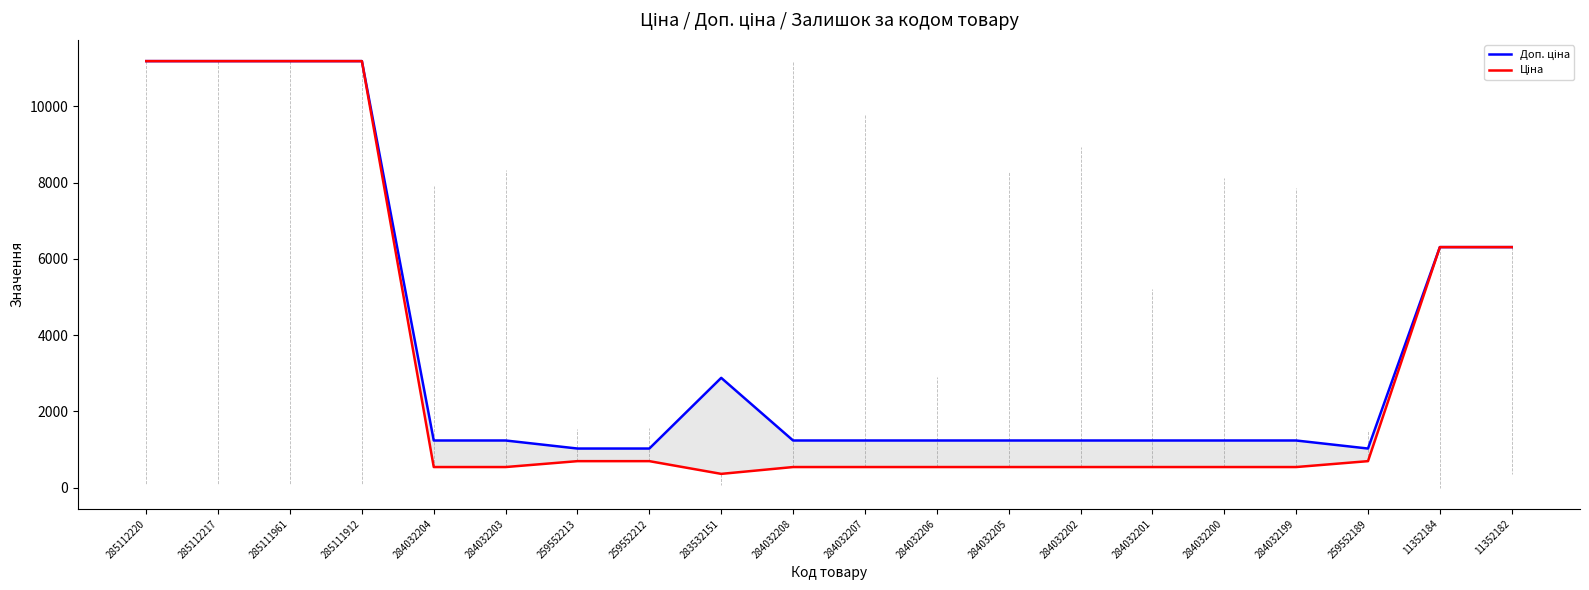

True or false: Ціна has a value of 693.7 at 259552212.

True